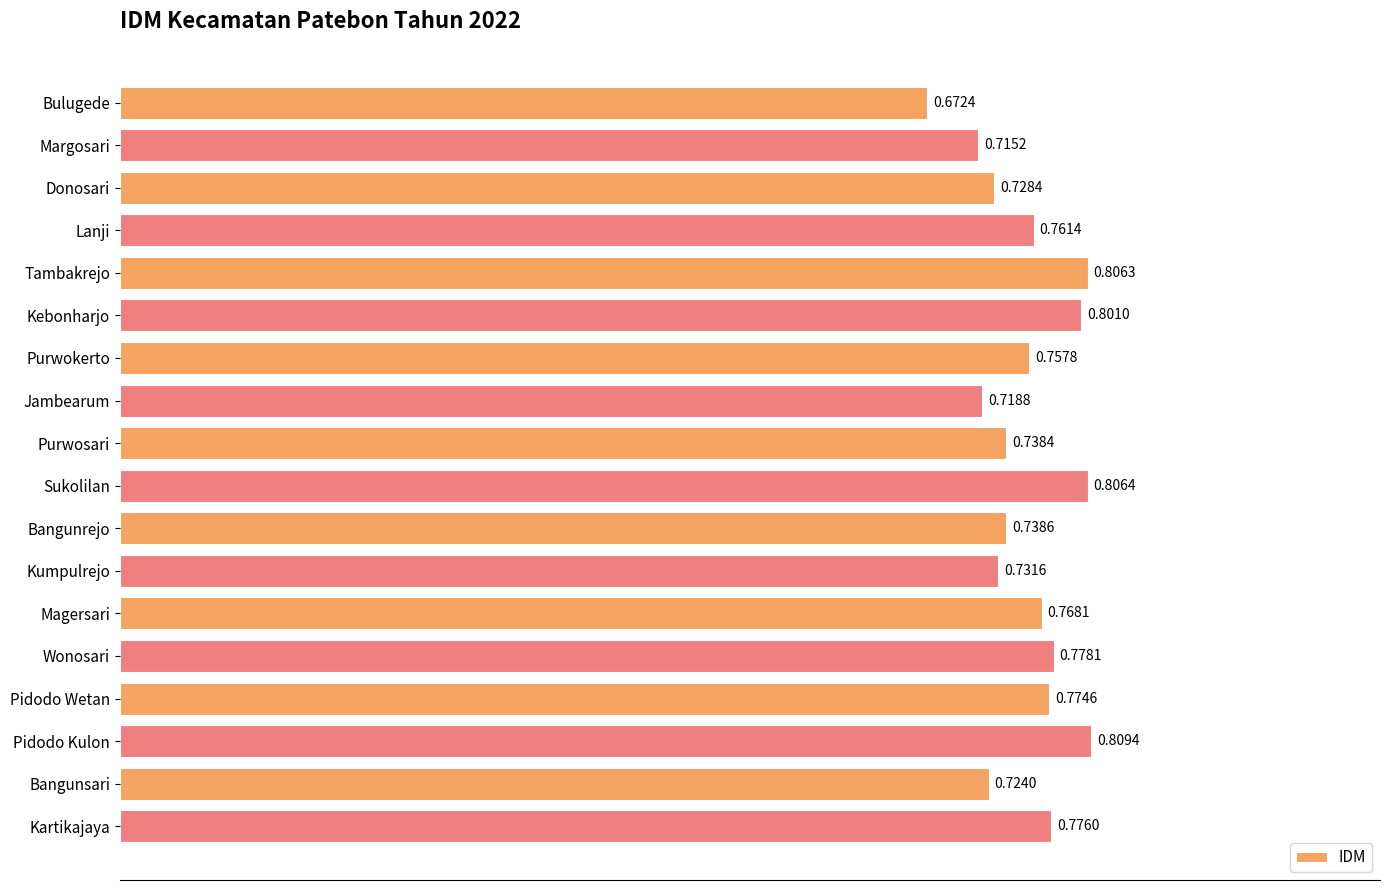

What is the sum of all values?

13.6